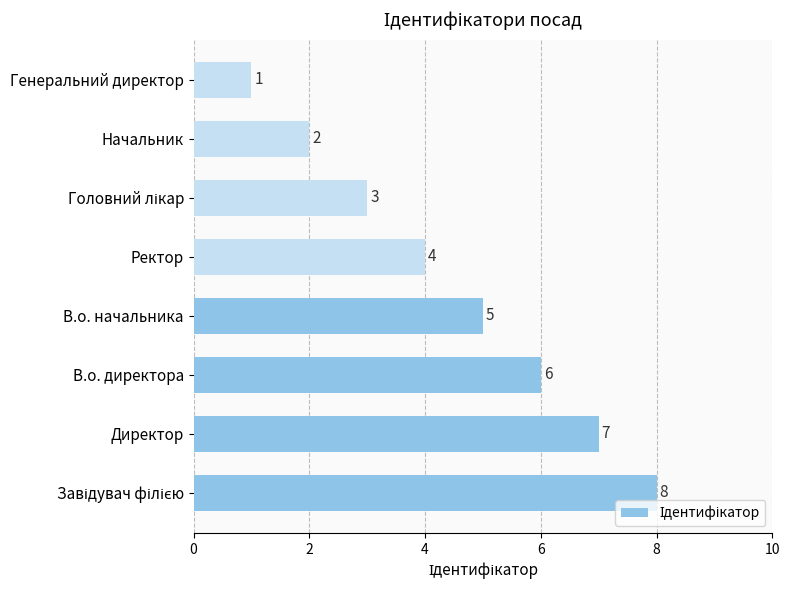

Reading bottom to top, extract all data points from this chart.

8	7	6	5	4	3	2	1